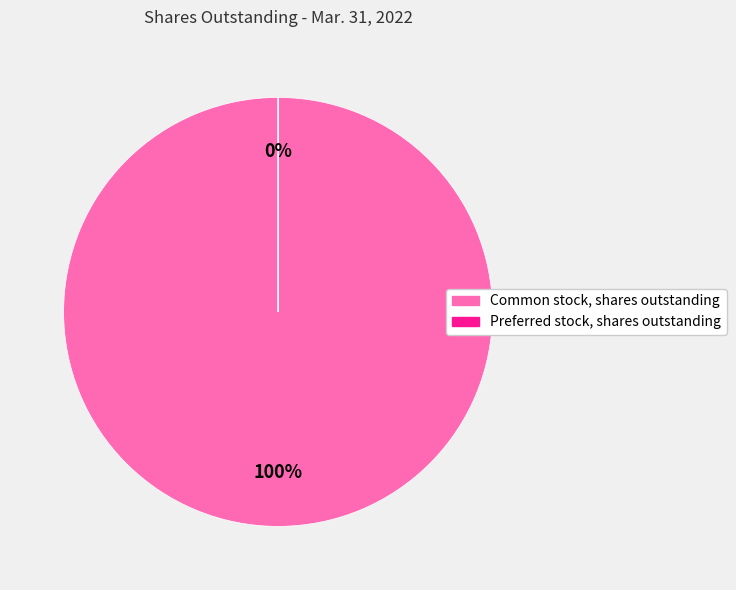

The Common stock, shares outstanding slice represents 90% of the pie. True or false?

False